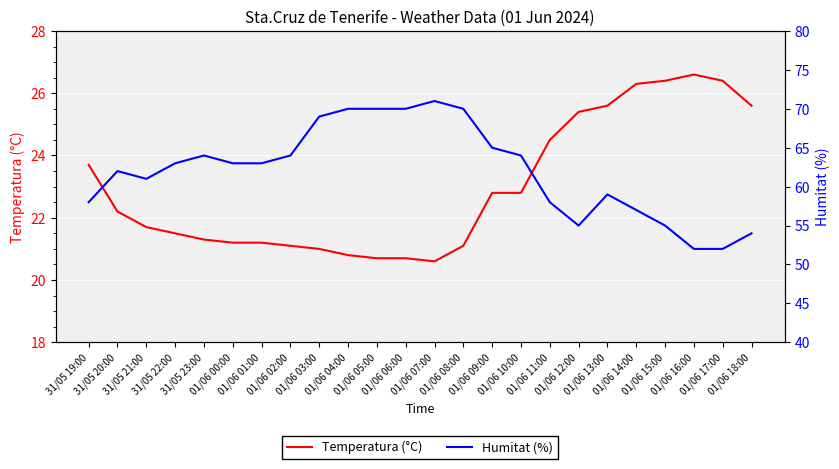

List the labels in order of Temperatura (°C) value, smallest first.

01/06 07:00, 01/06 05:00, 01/06 06:00, 01/06 04:00, 01/06 03:00, 01/06 02:00, 01/06 08:00, 01/06 00:00, 01/06 01:00, 31/05 23:00, 31/05 22:00, 31/05 21:00, 31/05 20:00, 01/06 09:00, 01/06 10:00, 31/05 19:00, 01/06 11:00, 01/06 12:00, 01/06 13:00, 01/06 18:00, 01/06 14:00, 01/06 15:00, 01/06 17:00, 01/06 16:00